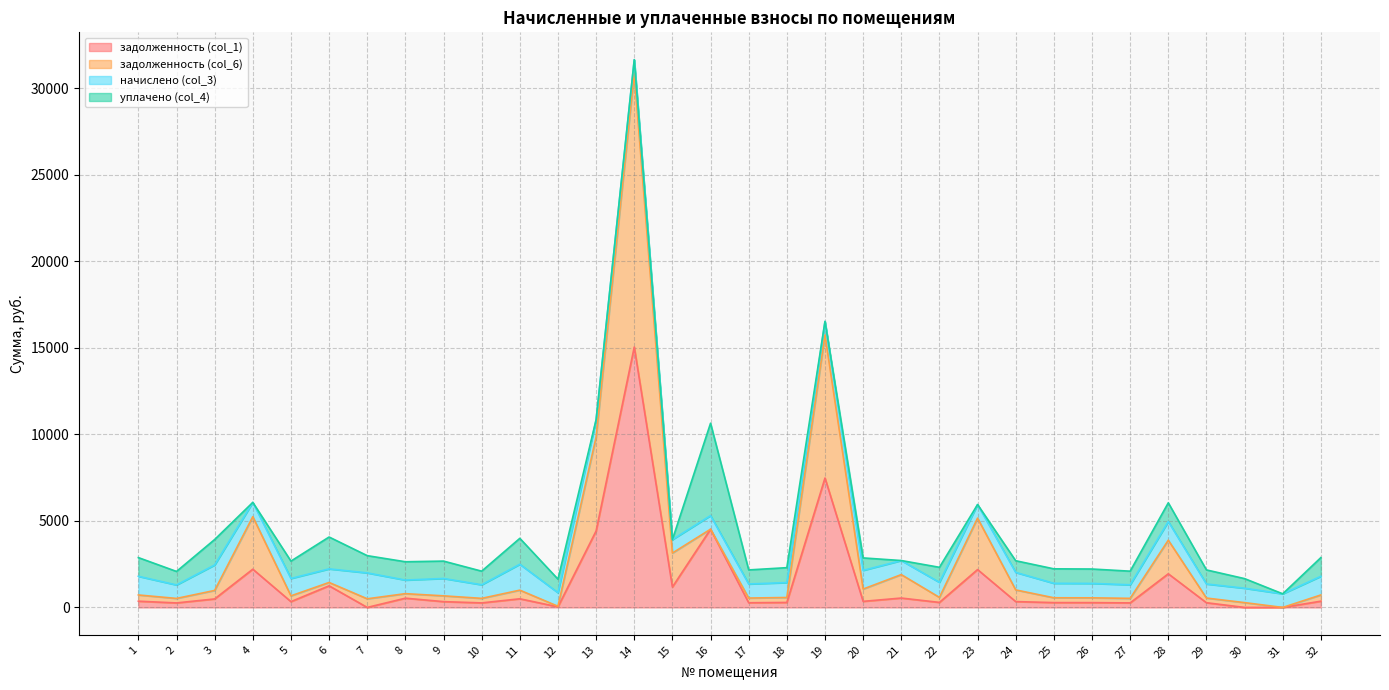

True or false: задолженность (col_1) has more than 1 points higher than both neighbors.

True